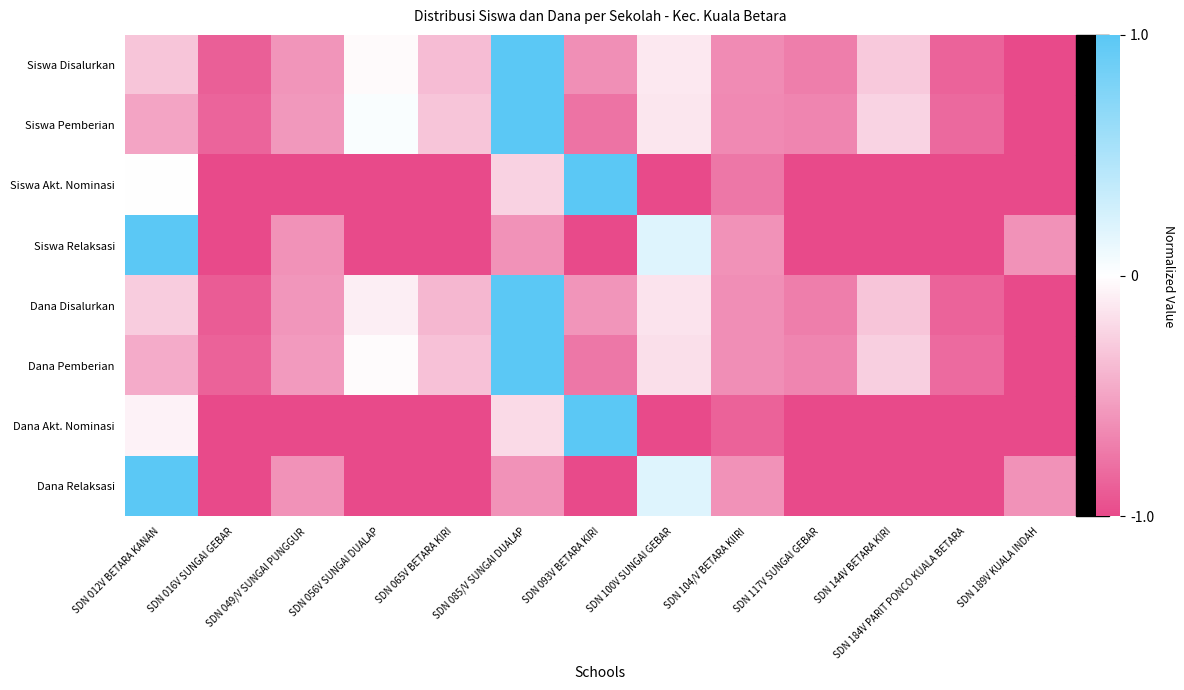

What is the smallest value displayed?

-1.0